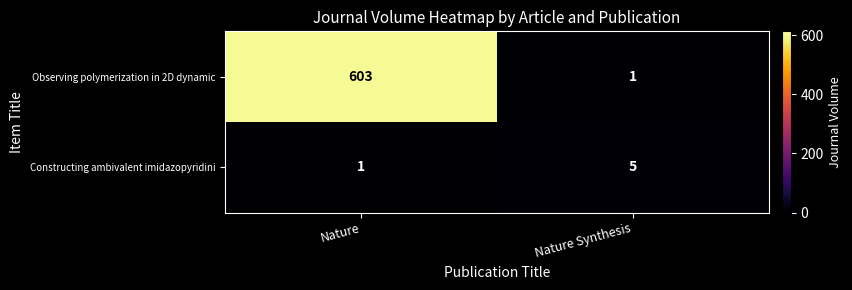

At which label is Constructing ambivalent imidazopyridini closest to 3?

Nature